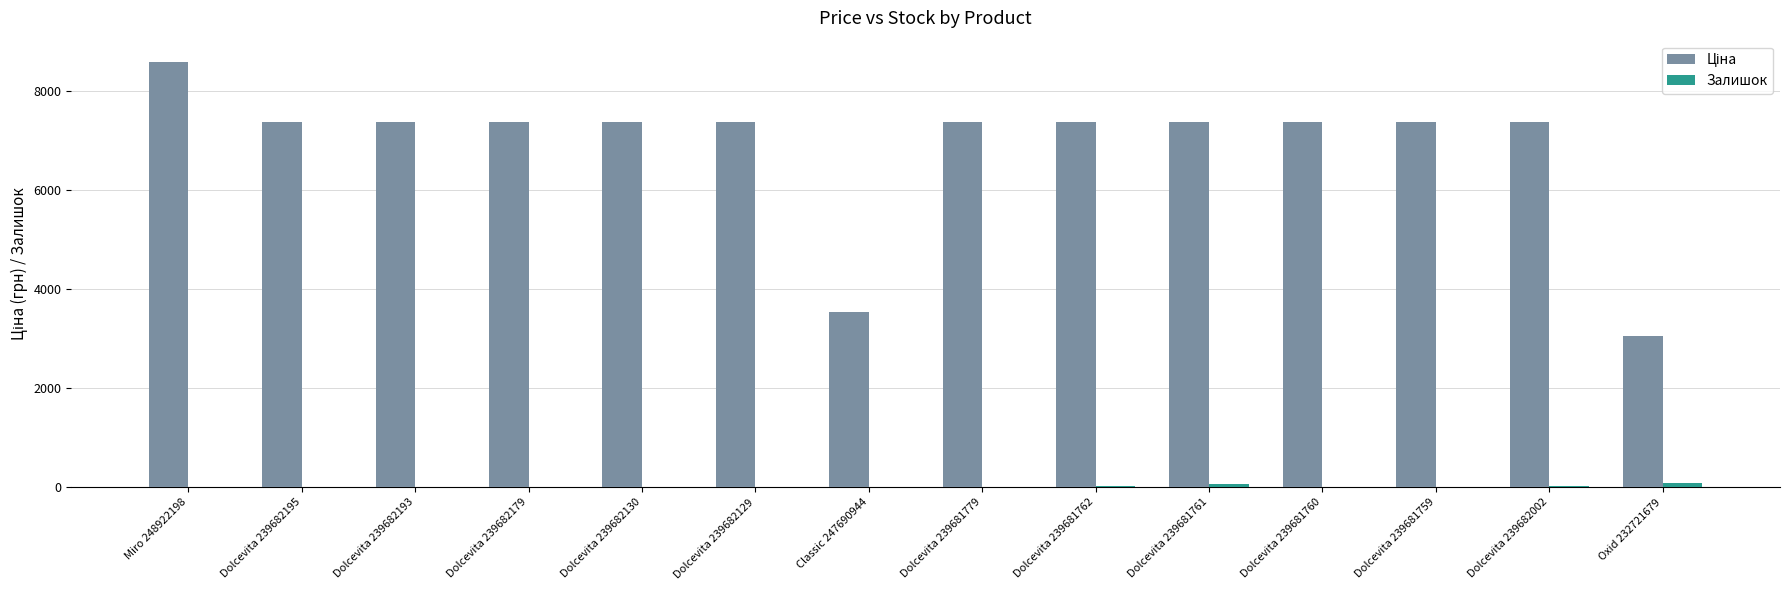

What is the total value across all series at Dolcevita 239681779?

7360.2